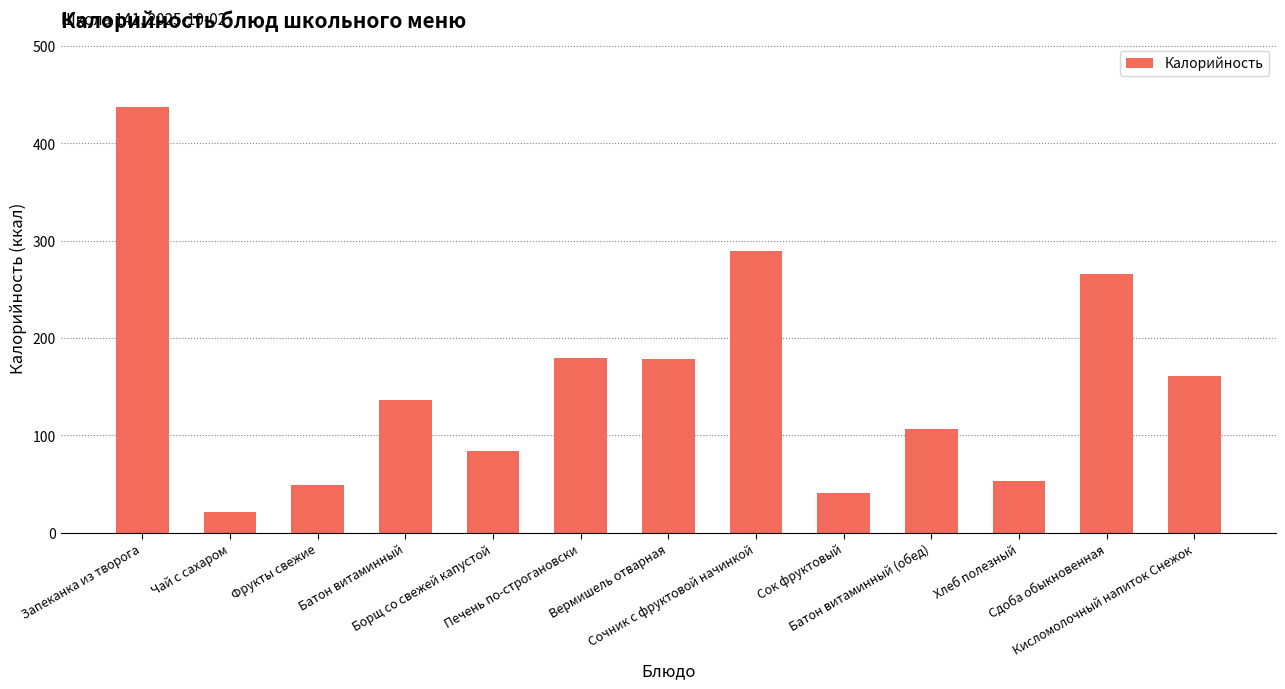

What is the ratio of the value at Батон витаминный (обед) to the value at Сочник с фруктовой начинкой?

0.4